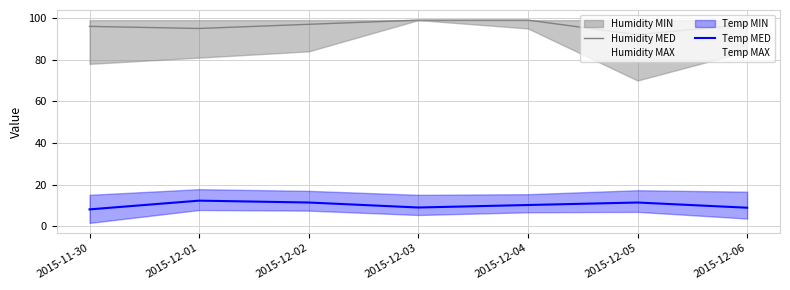

What is the difference between the Humidity MED values at 2015-12-02 and 2015-11-30?

1.0